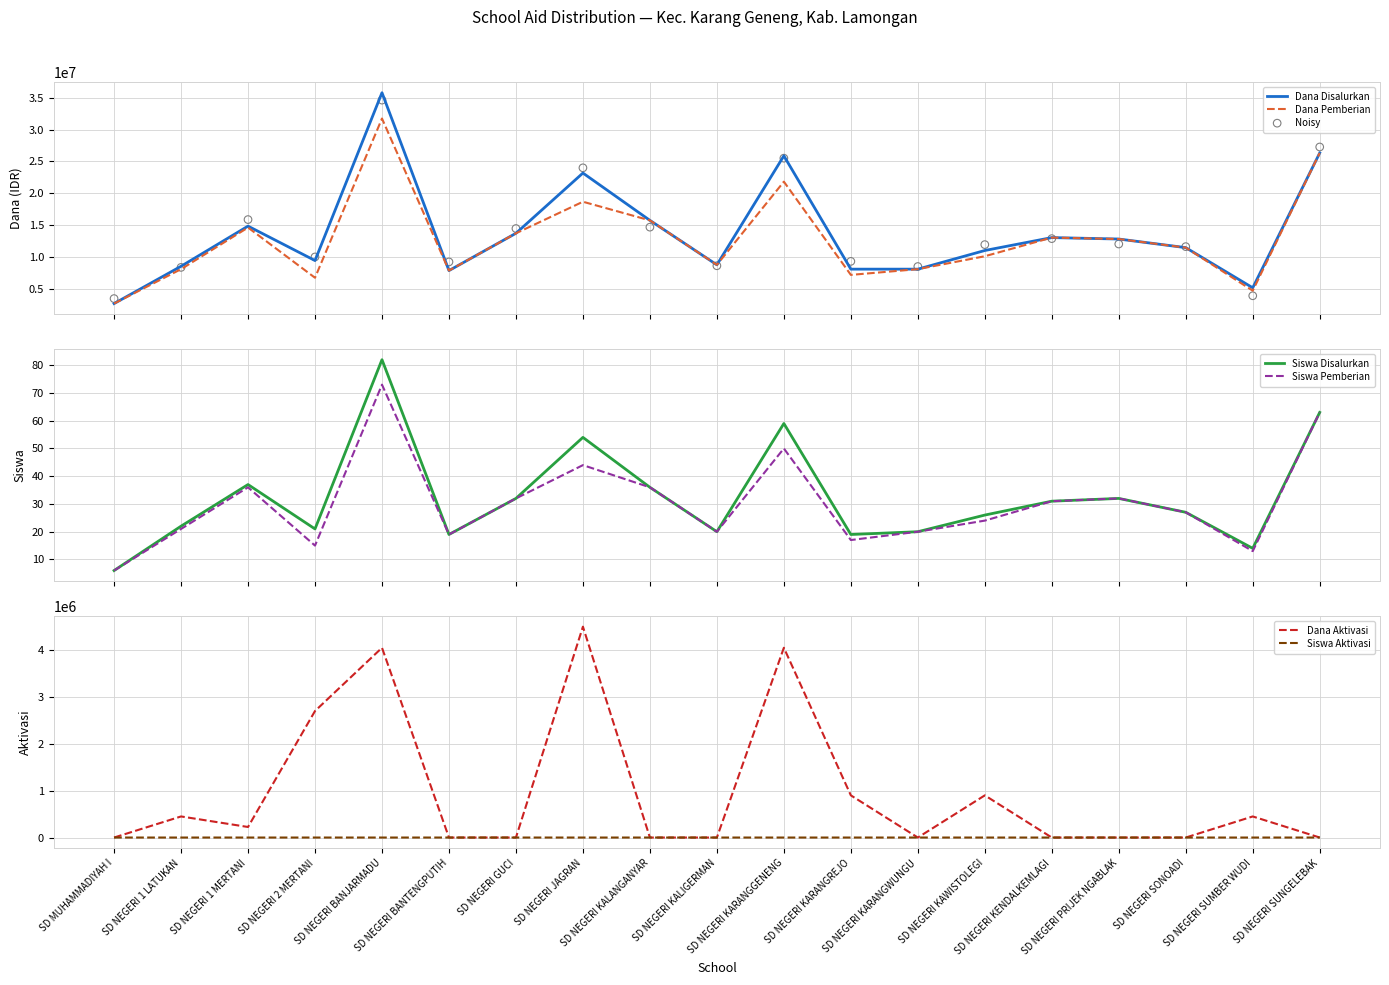

Is the value of Dana Aktivasi at SD NEGERI KENDALKEMLAGI greater than the value of Siswa Disalurkan at SD NEGERI SONOADI?

No